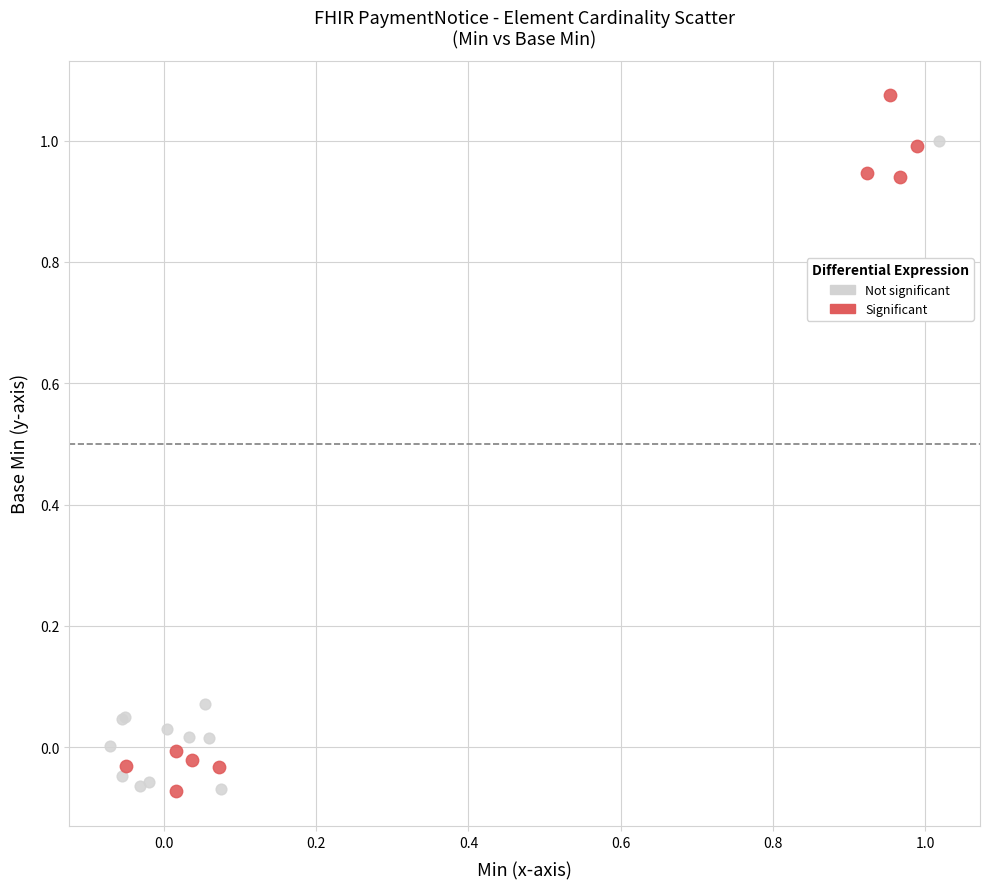

Which series has the largest Y range (max minus min)?

Significant